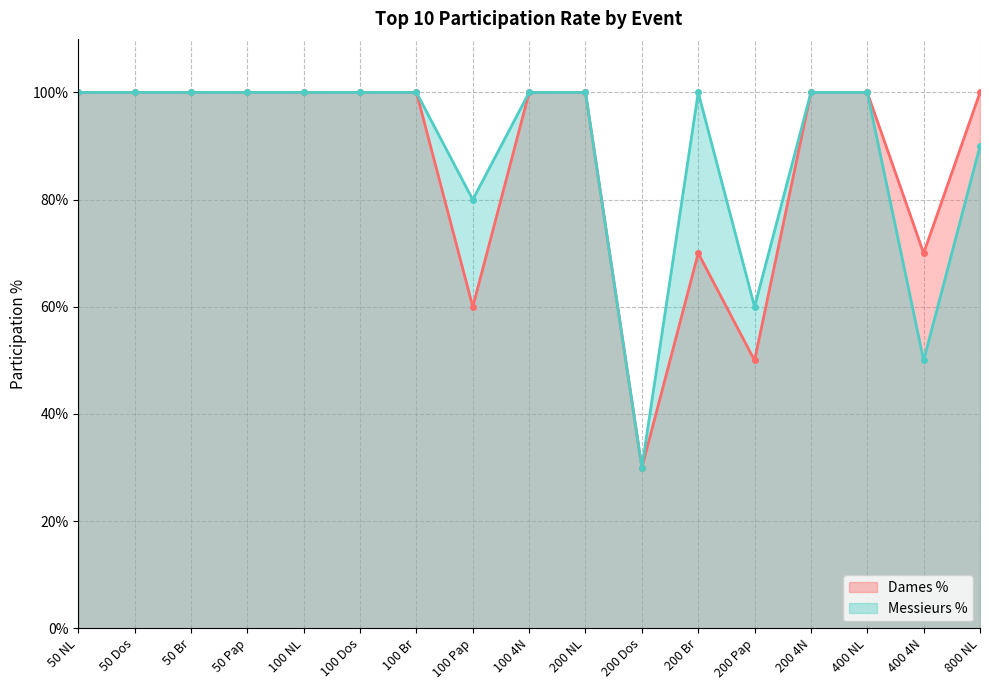

Rank the categories by Messieurs % value from lowest to highest.

200 Dos, 400 4N, 200 Pap, 100 Pap, 800 NL, 50 NL, 50 Dos, 50 Br, 50 Pap, 100 NL, 100 Dos, 100 Br, 100 4N, 200 NL, 200 Br, 200 4N, 400 NL